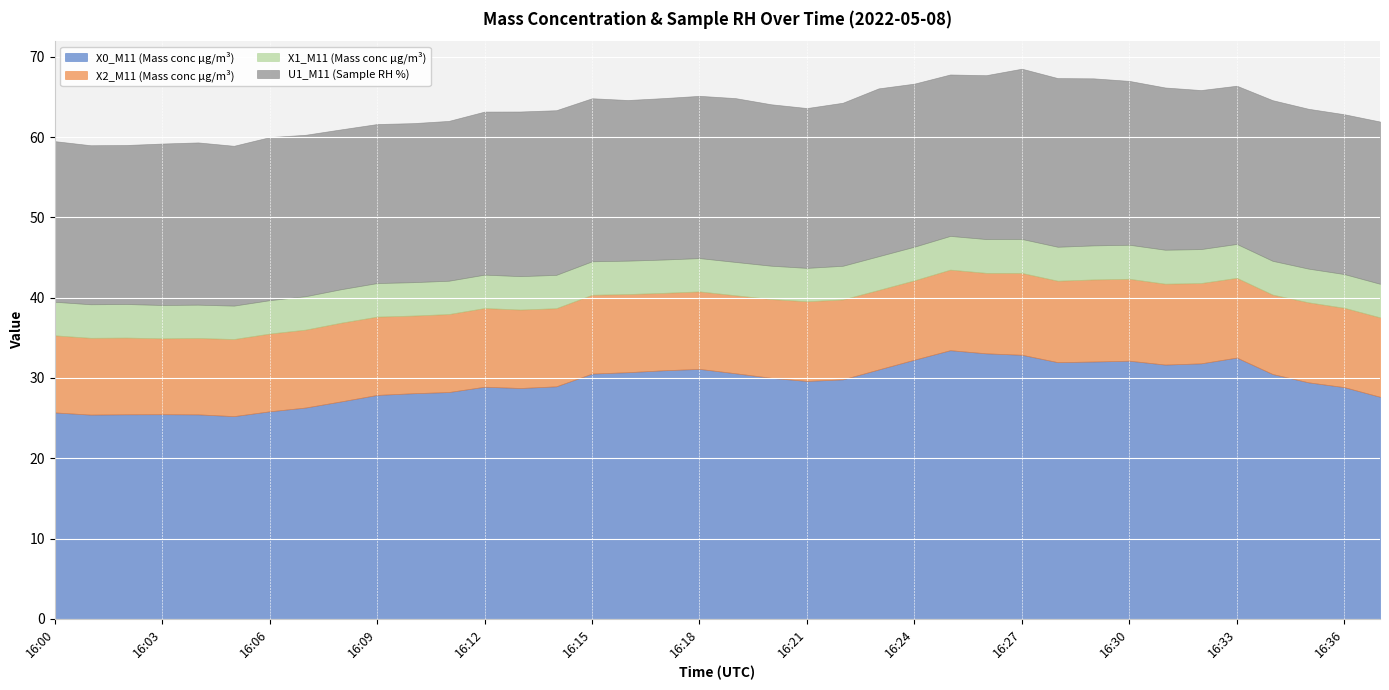

What is the maximum value for X1_M11 (Mass conc μg/m³)?

4.2